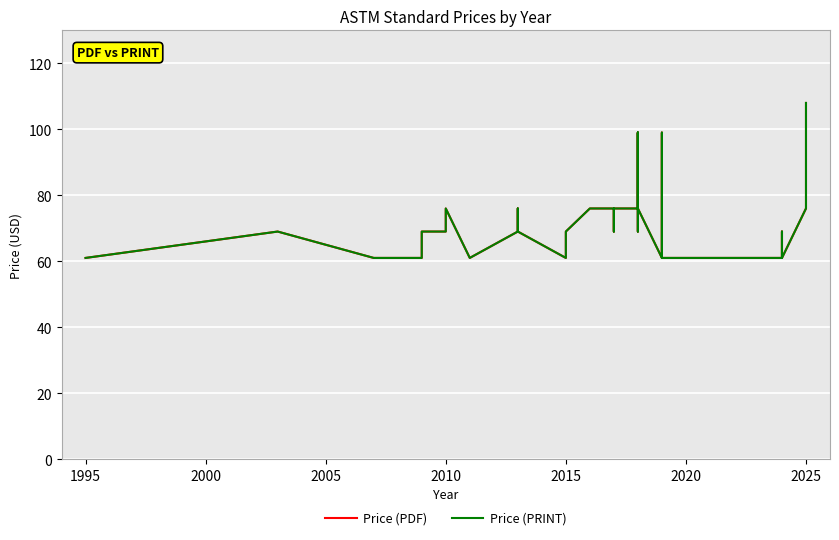

True or false: Price (PDF) and Price (PRINT) intersect in this chart.

False